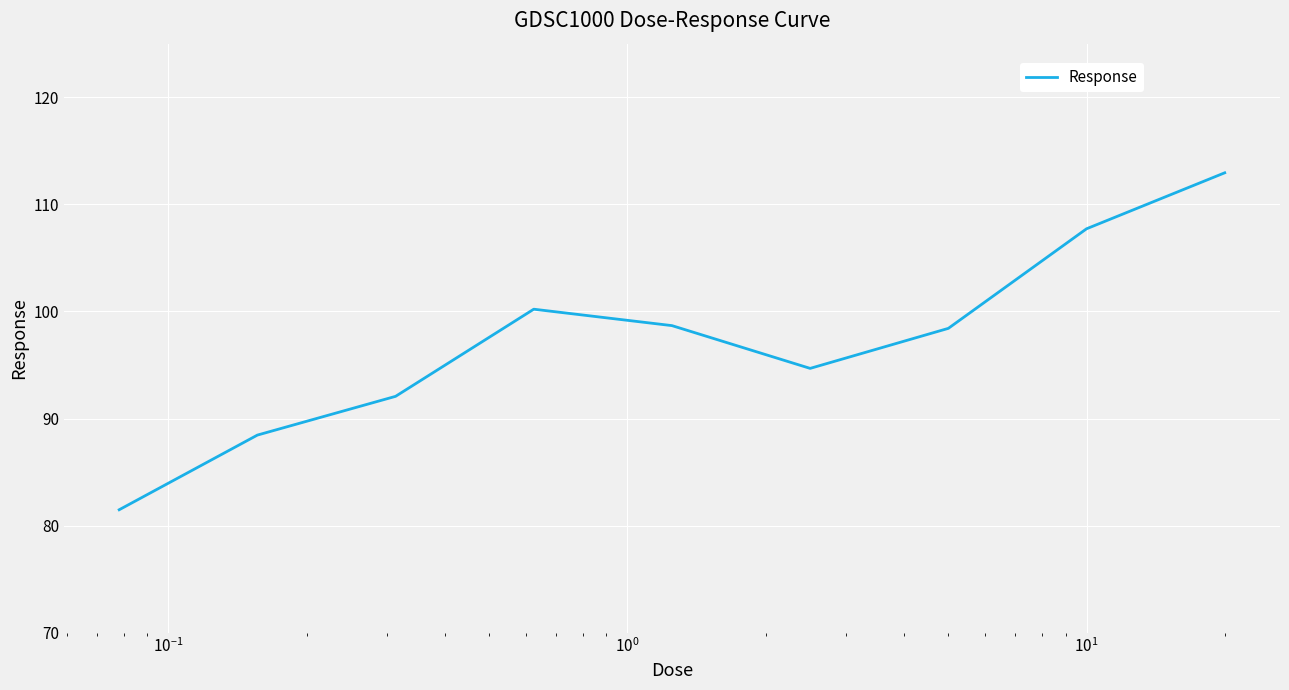

How many values exceed 98?

5